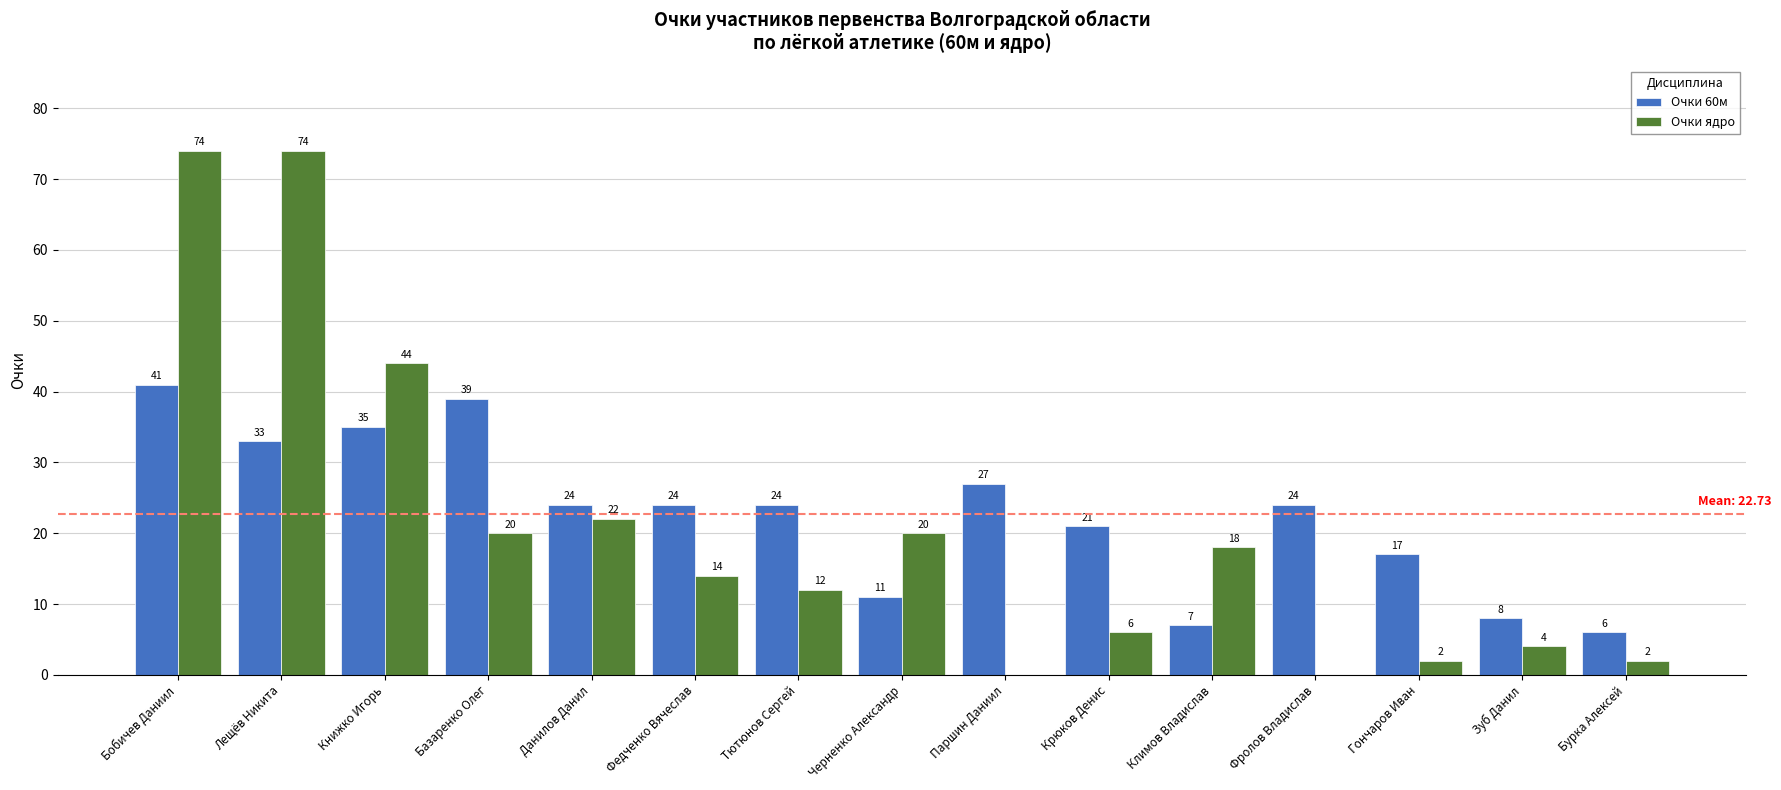

What is the sum of the Очки 60м values at Фролов Владислав and Климов Владислав?

31